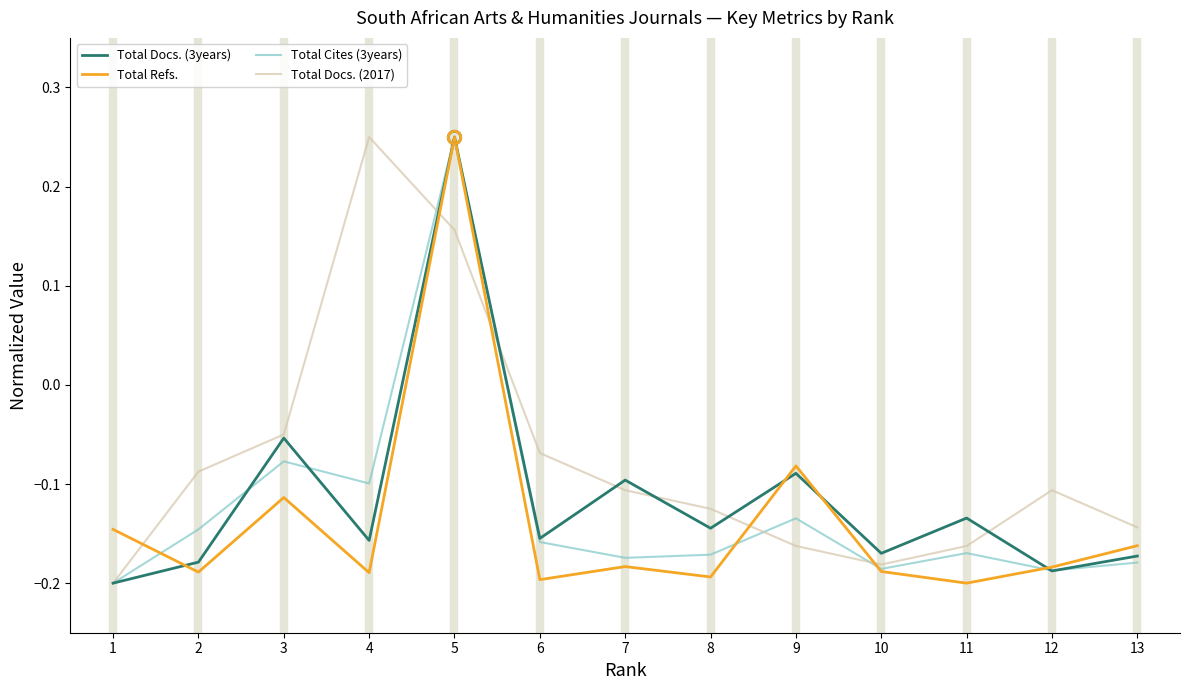

Is it true that Total Docs. (3years) equals -0.2 at 13?

True